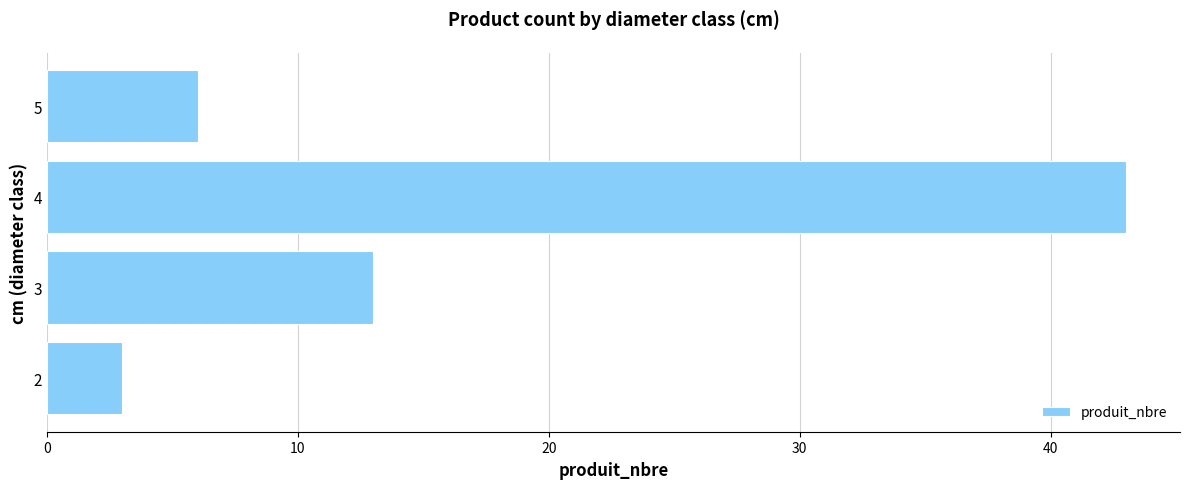

Reading top to bottom, extract all data points from this chart.

5=6	4=43	3=13	2=3